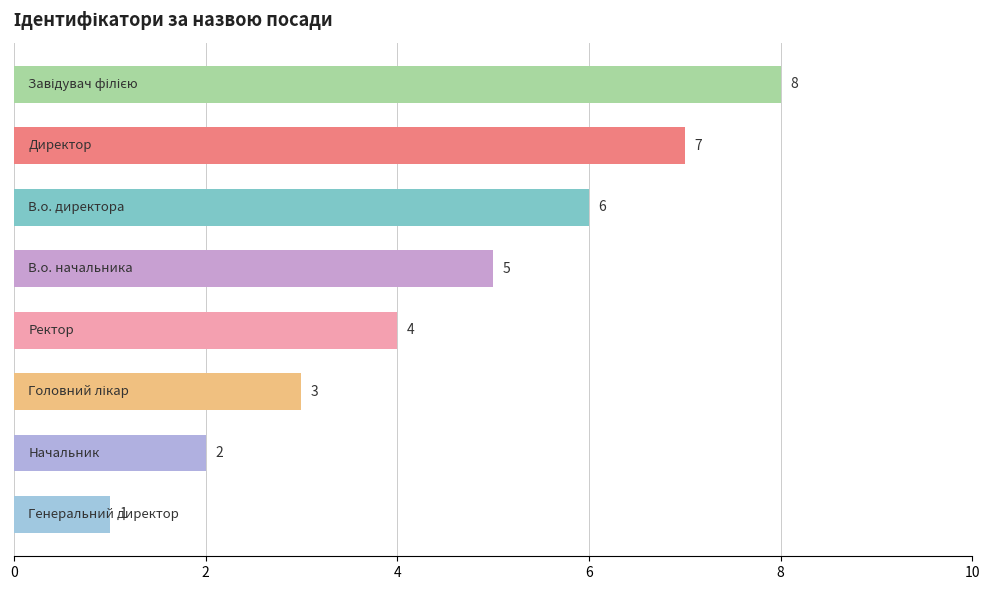

How many values are between 3 and 7?

5